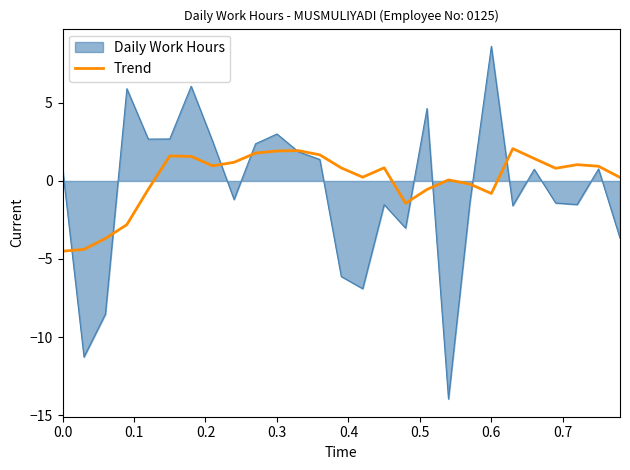

Rank the series by their maximum value, from lowest to highest.

Trend, Daily Work Hours